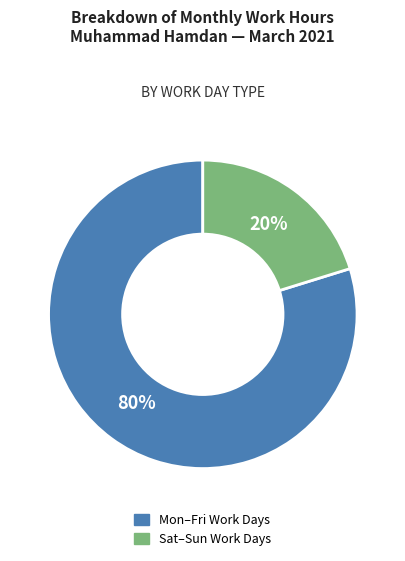

Which category has the smallest portion of the pie?

Sat–Sun Work Days